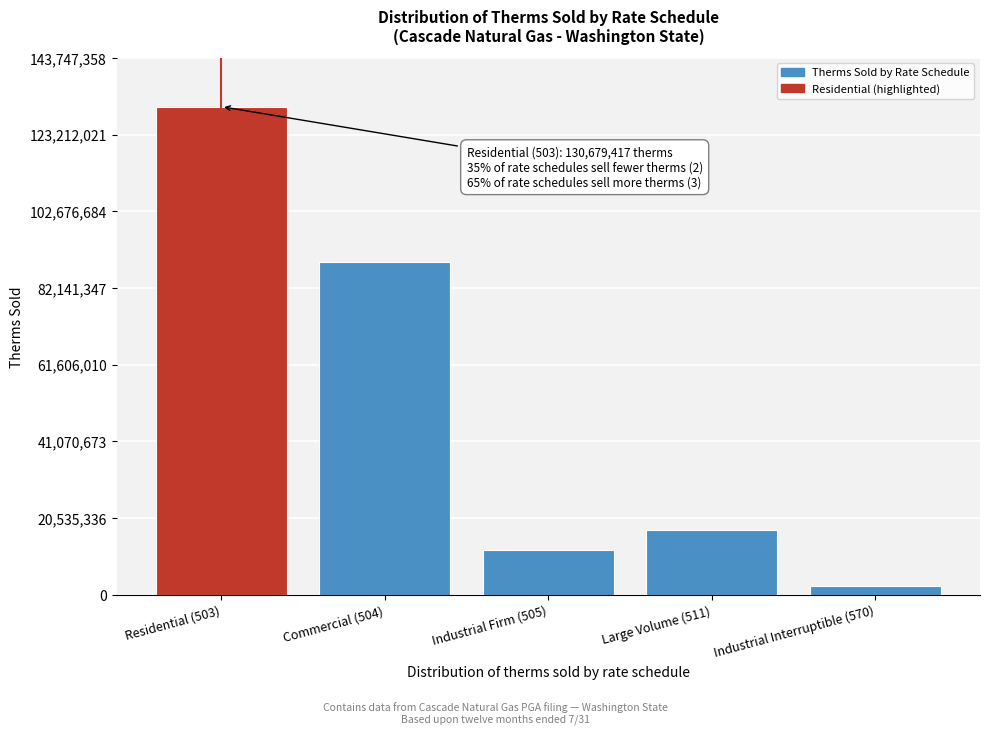

Reading right to left, transcribe all the data shown in this chart.

Industrial Interruptible (570)=2264179.4	Large Volume (511)=17432493.3	Industrial Firm (505)=11930578.5	Commercial (504)=89120218.4	Residential (503)=130679416.5